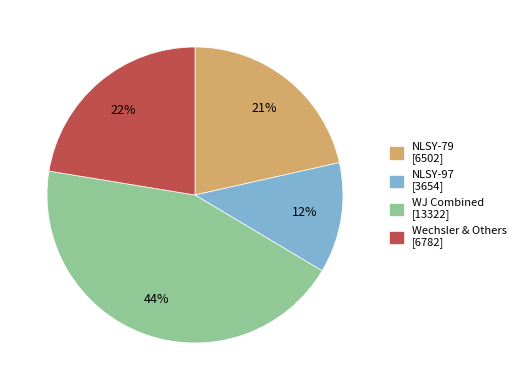

To the nearest percent, what is the average slice percentage?

25%